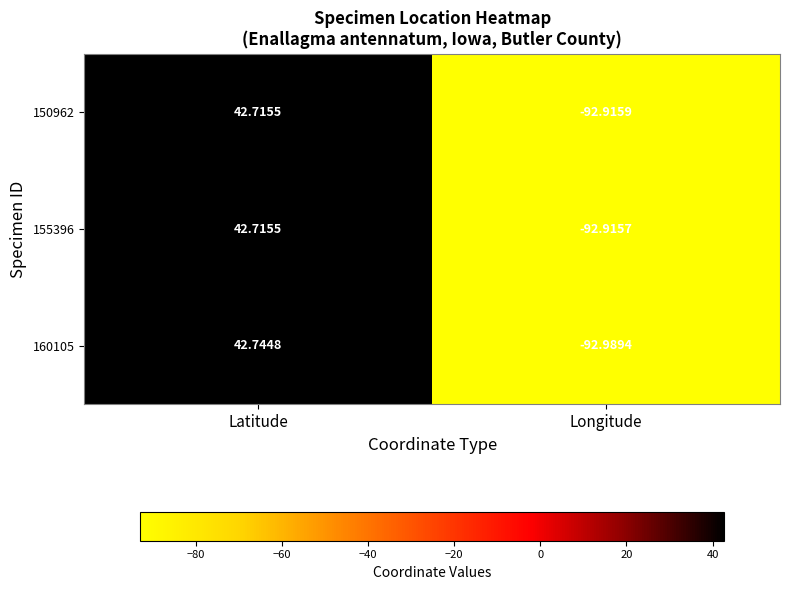

What is the maximum value shown in the chart?

42.7